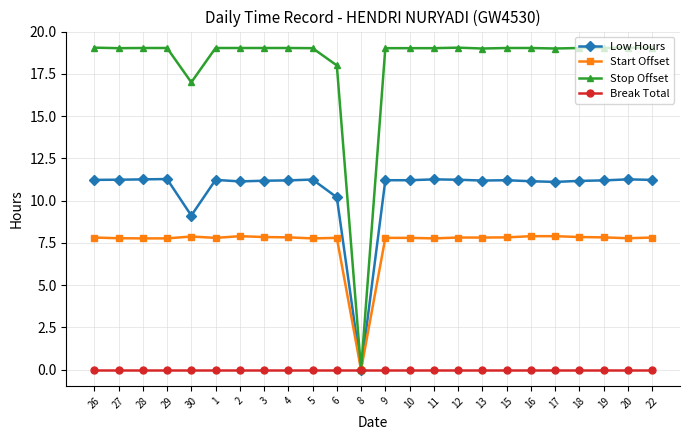

True or false: Start Offset has more than 1 points higher than both neighbors.

True